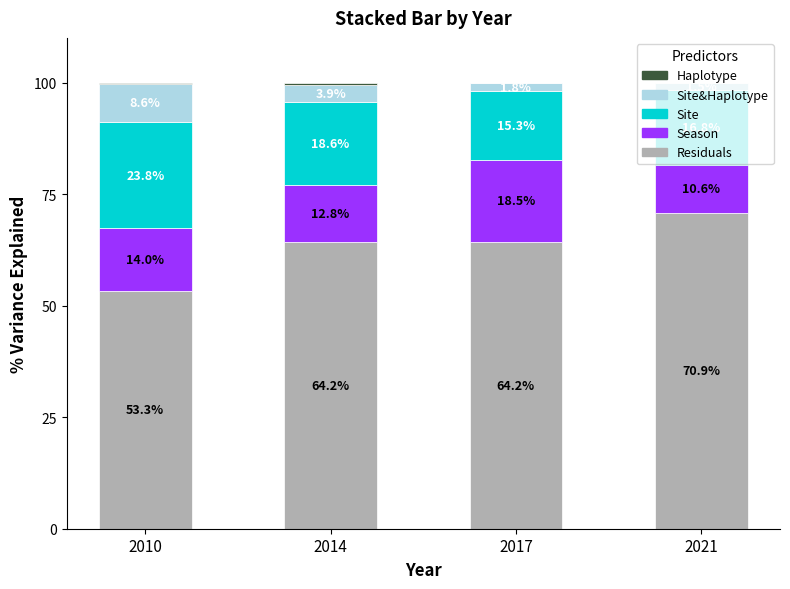

What is the total value across all series at 2021?

100.0